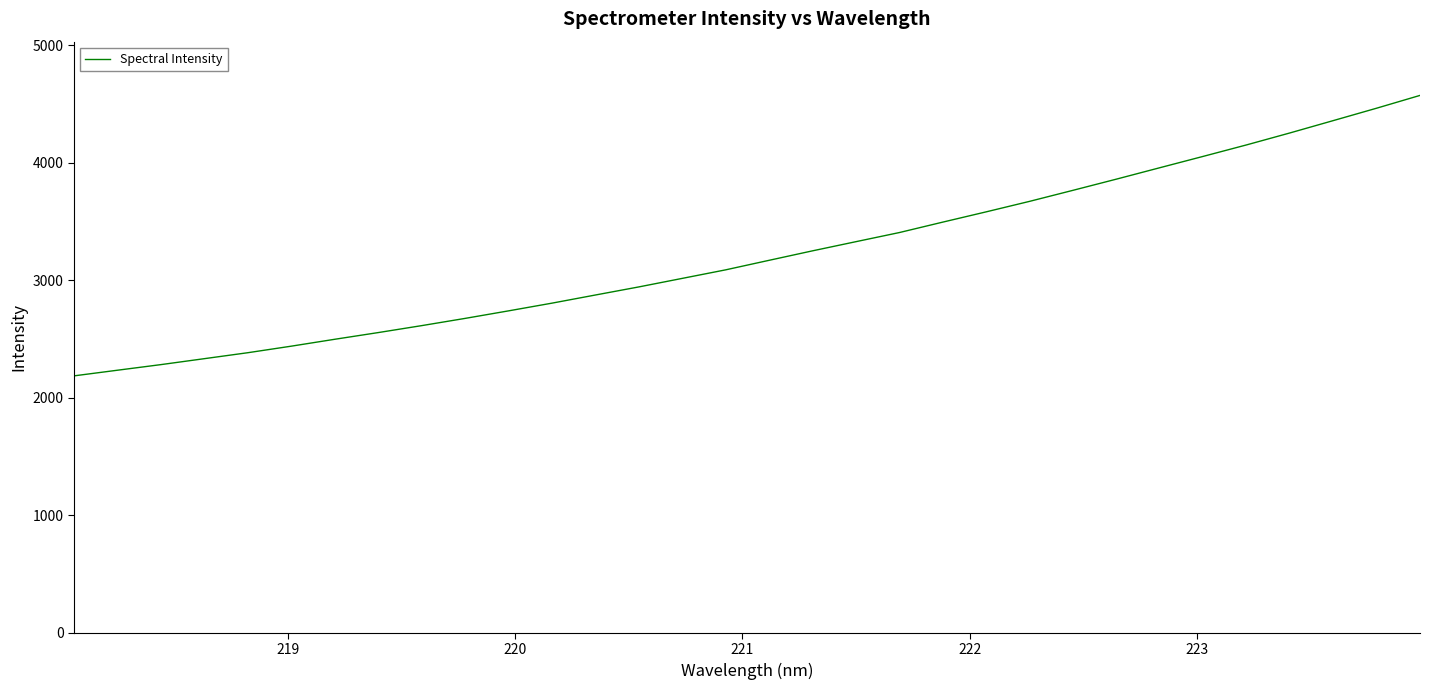

What is the smallest value displayed?

2187.4